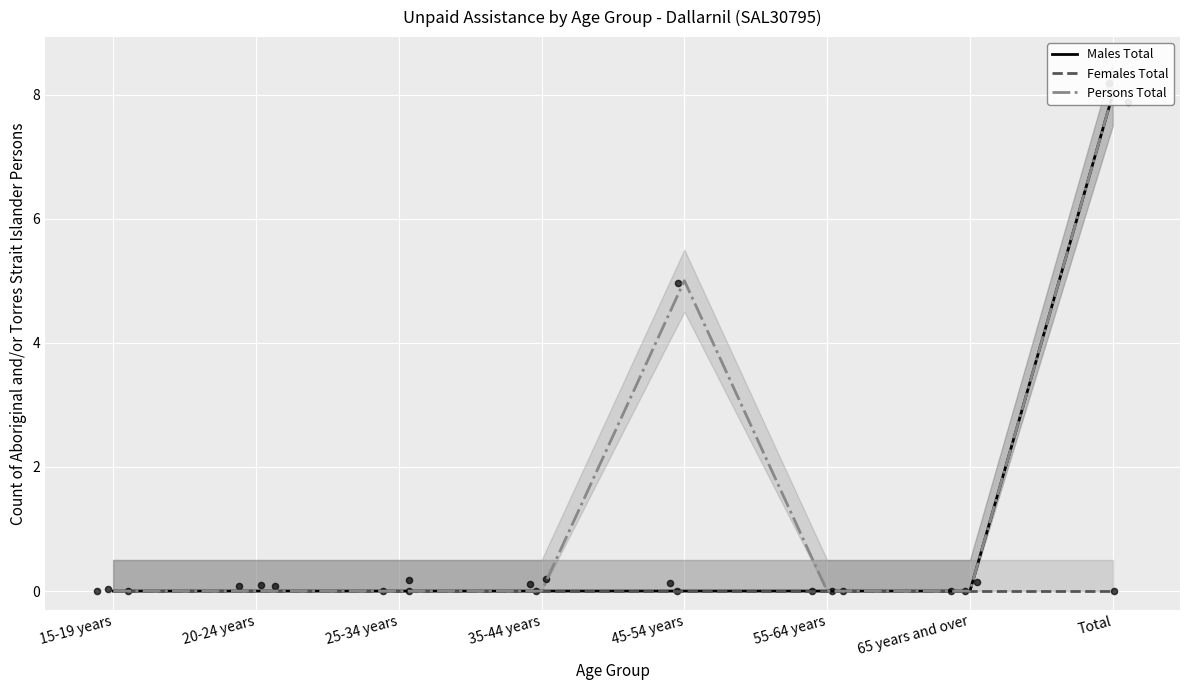

What is the total value across all series at 45-54 years?

5